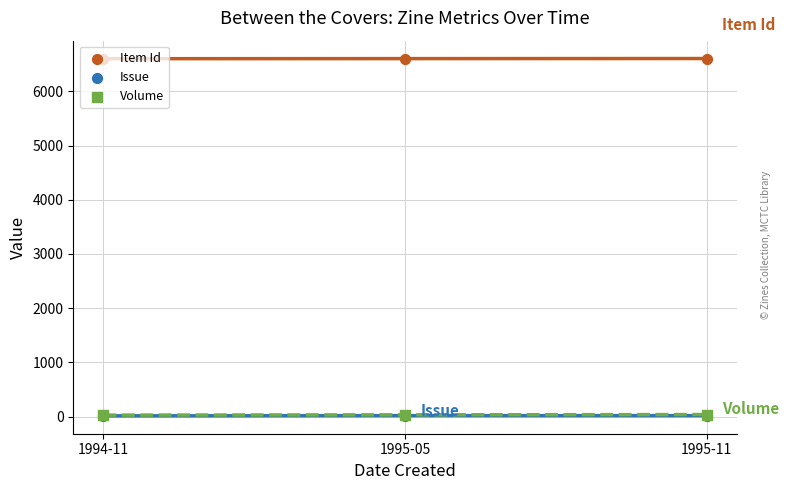

Is the value of Volume at 1995-05 greater than the value of Item Id at 1995-05?

No